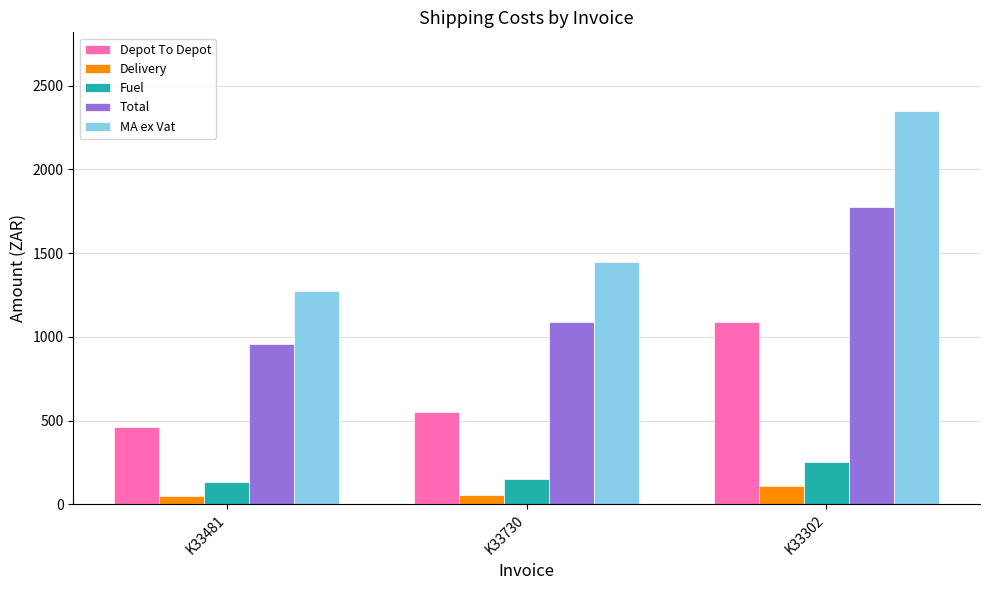

Which category has the highest value across all series?

K33302